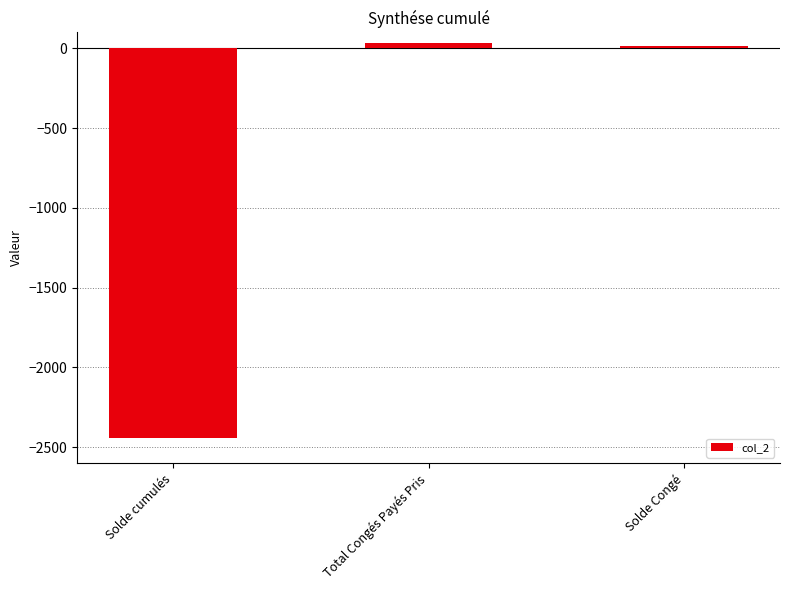

What is the maximum value shown in the chart?

33.5